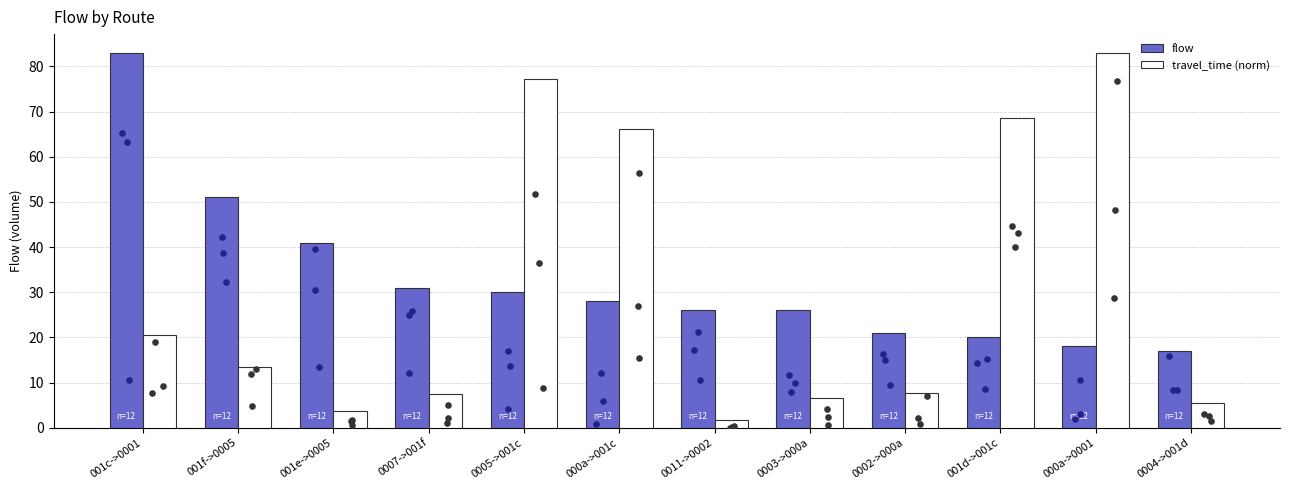

Which series reaches the minimum Y coordinate?

travel_time (norm)